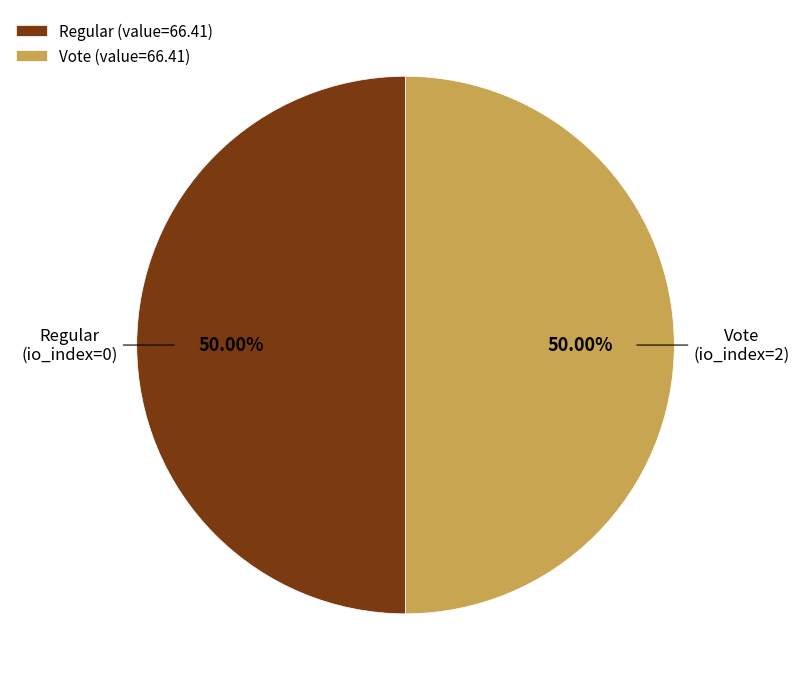

Count the number of slices in the pie.

2